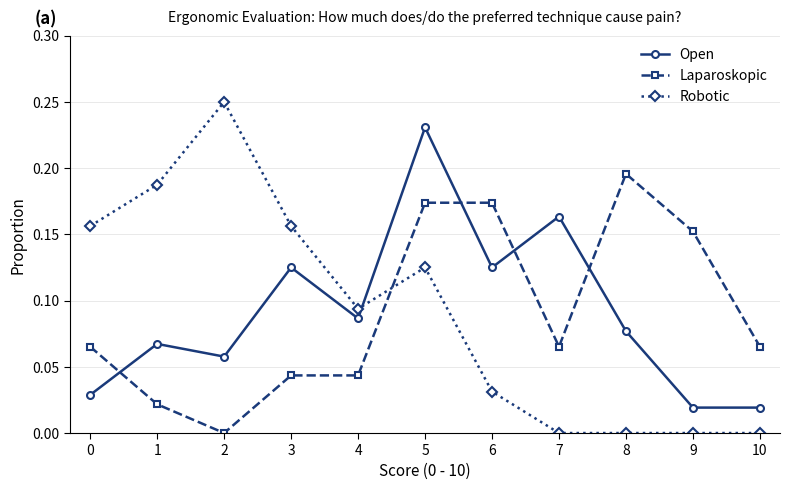

Which series ends up on top after the final intersection of Laparoskopic and Open?

Laparoskopic